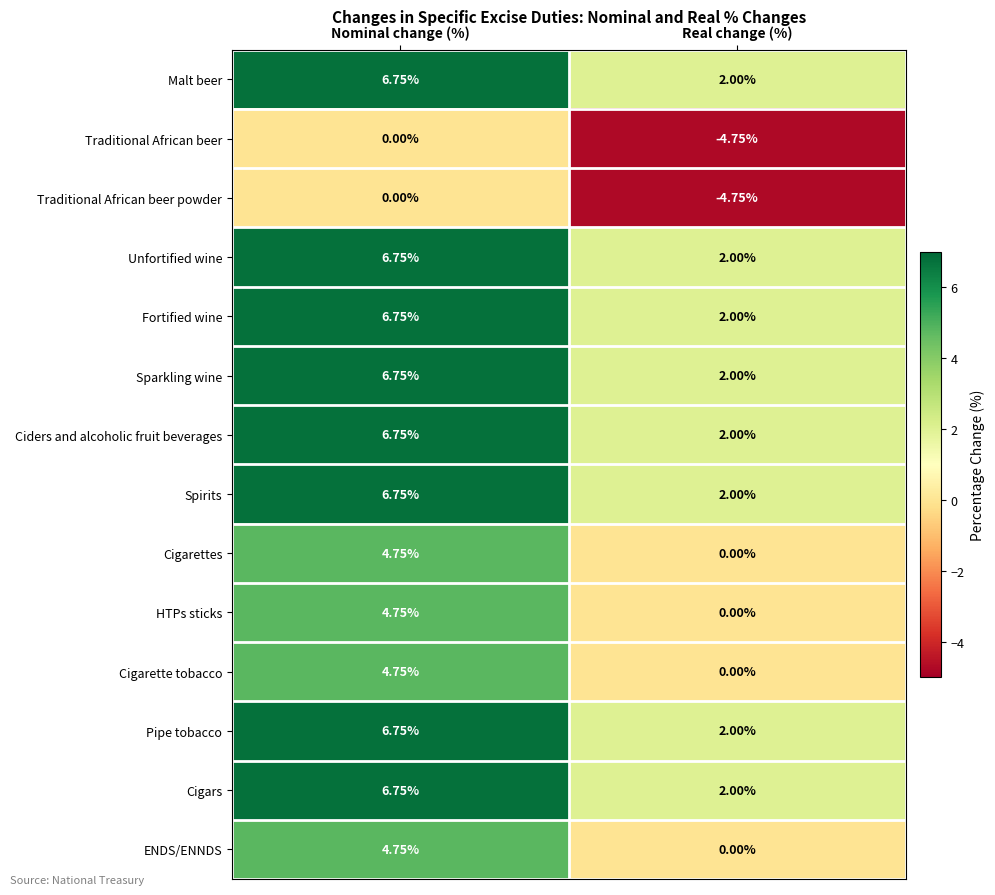

List the labels in order of Cigarettes value, largest first.

Nominal change (%), Real change (%)